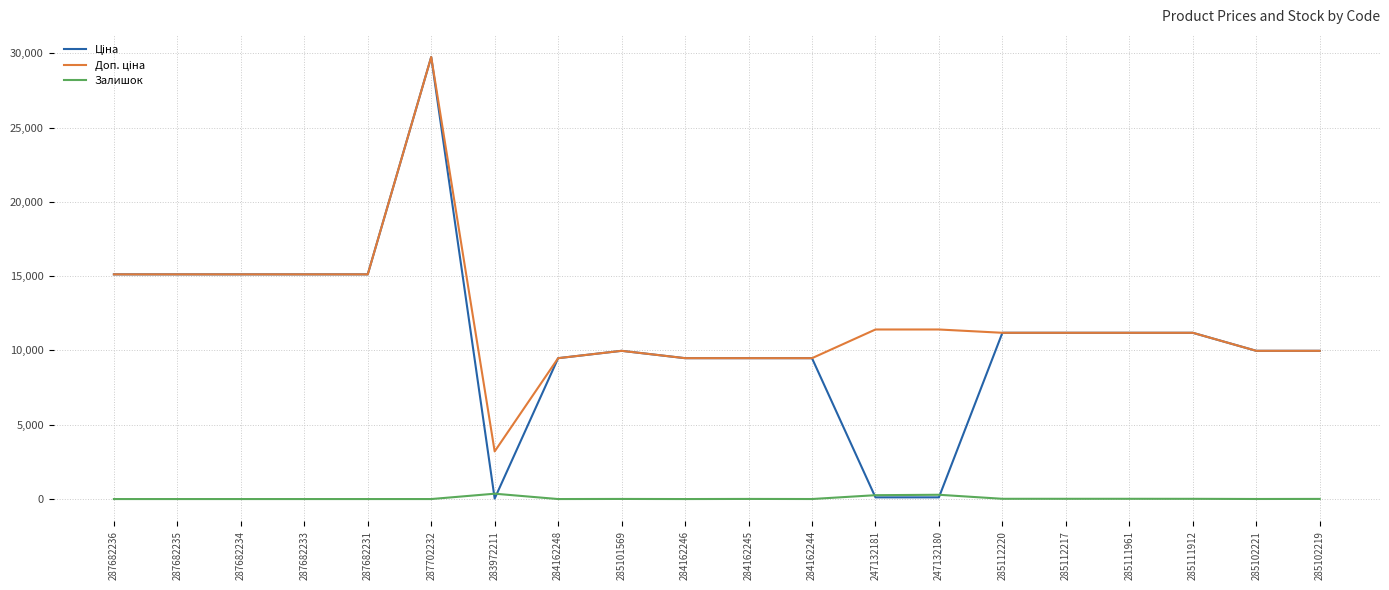

The Залишок series shows 0.0 at 284162246. True or false?

True